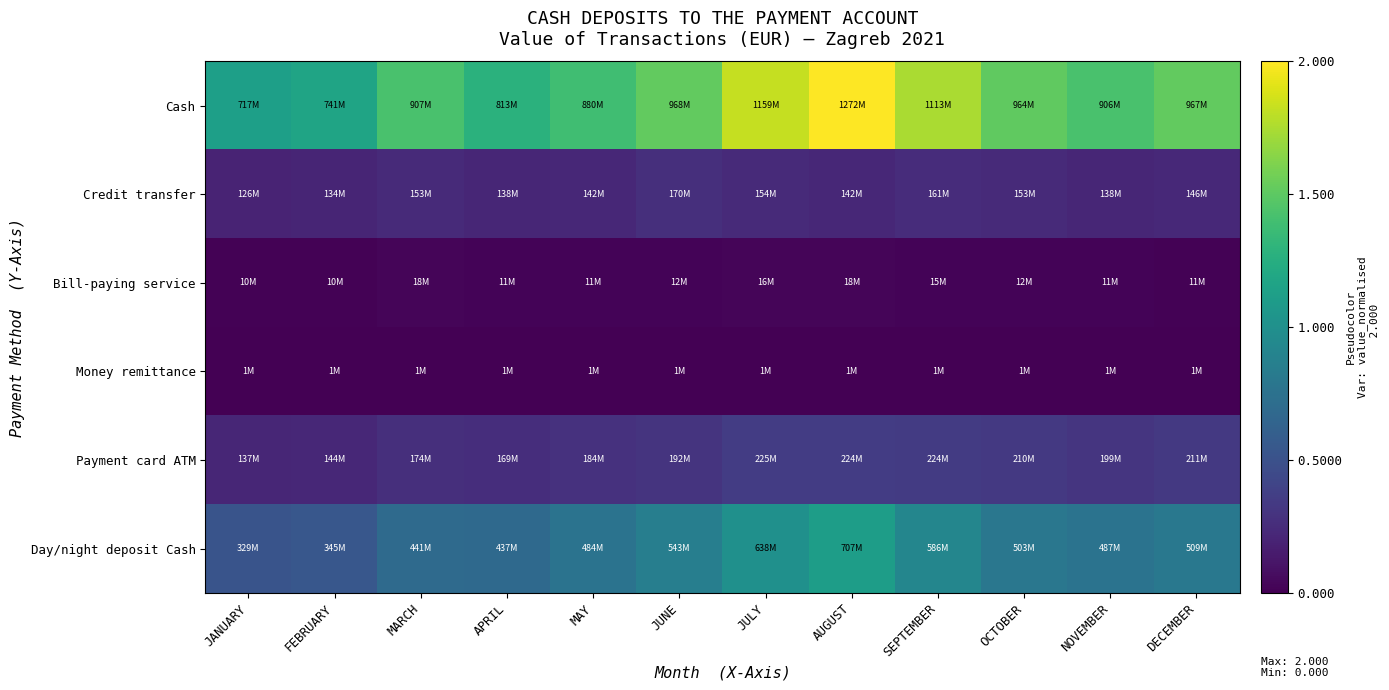

List the series in order of their peak value, lowest first.

Money remittance, Bill-paying service, Credit transfer, Payment card ATM, Day/night deposit Cash, Cash